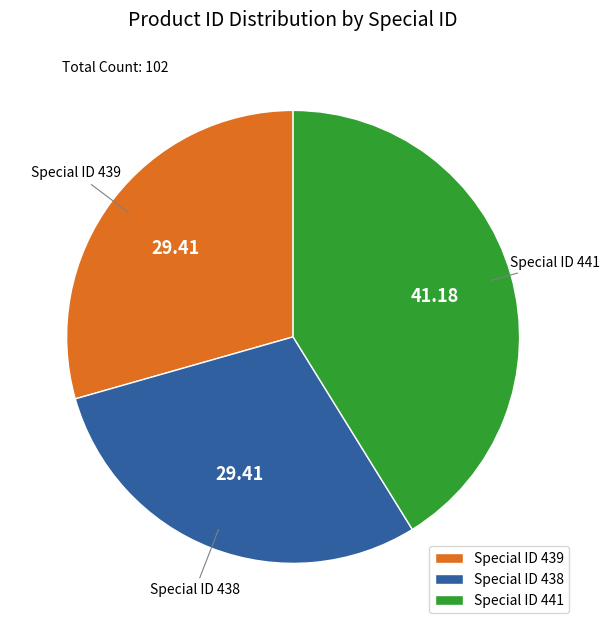

Is there a majority slice in this chart?

No